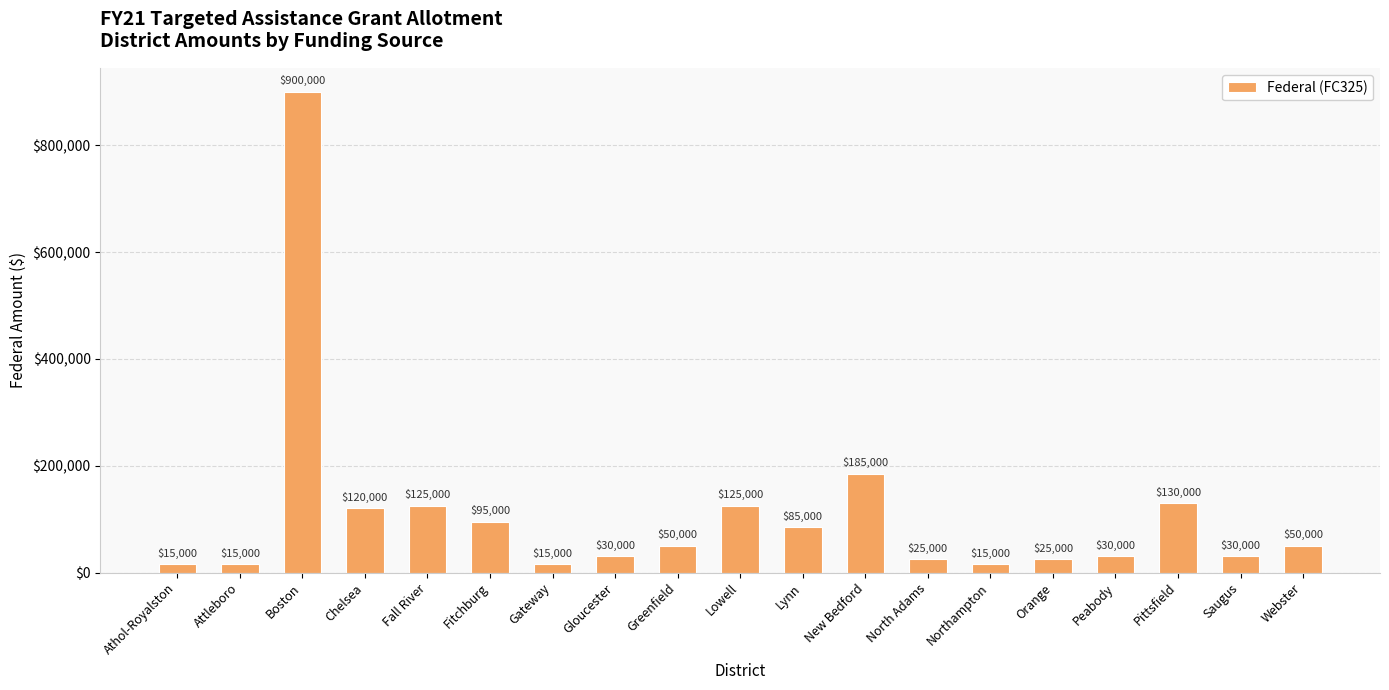

What is the difference between the maximum and minimum values?

885000